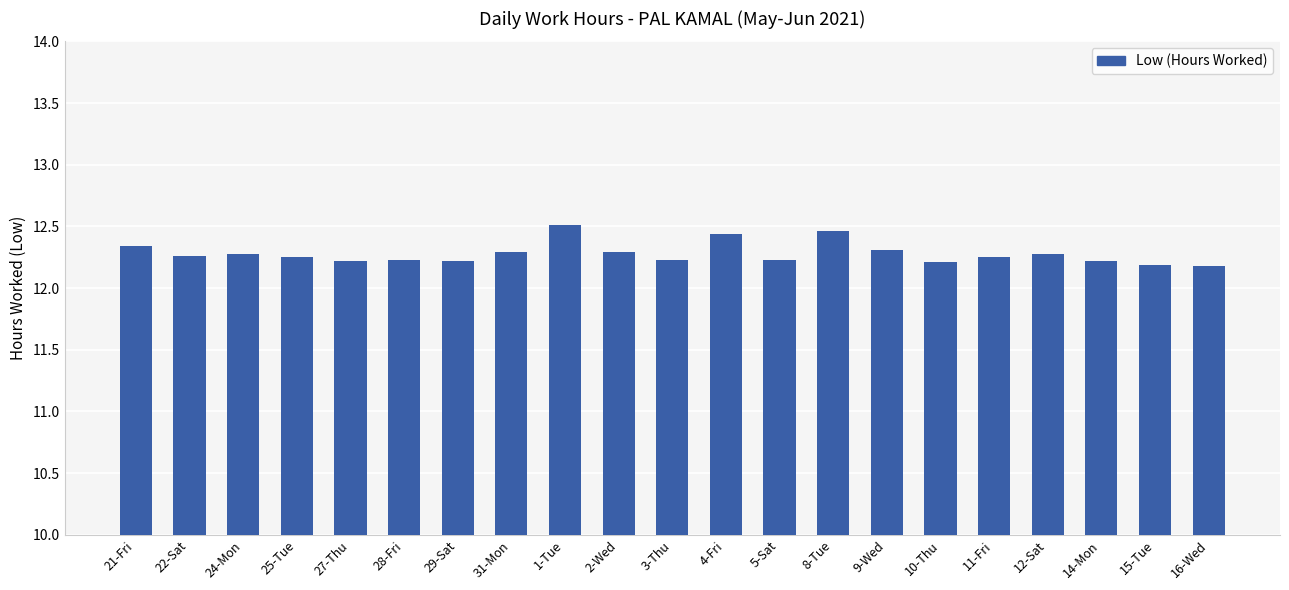

What is the label of the 20th bar from the right?

22-Sat